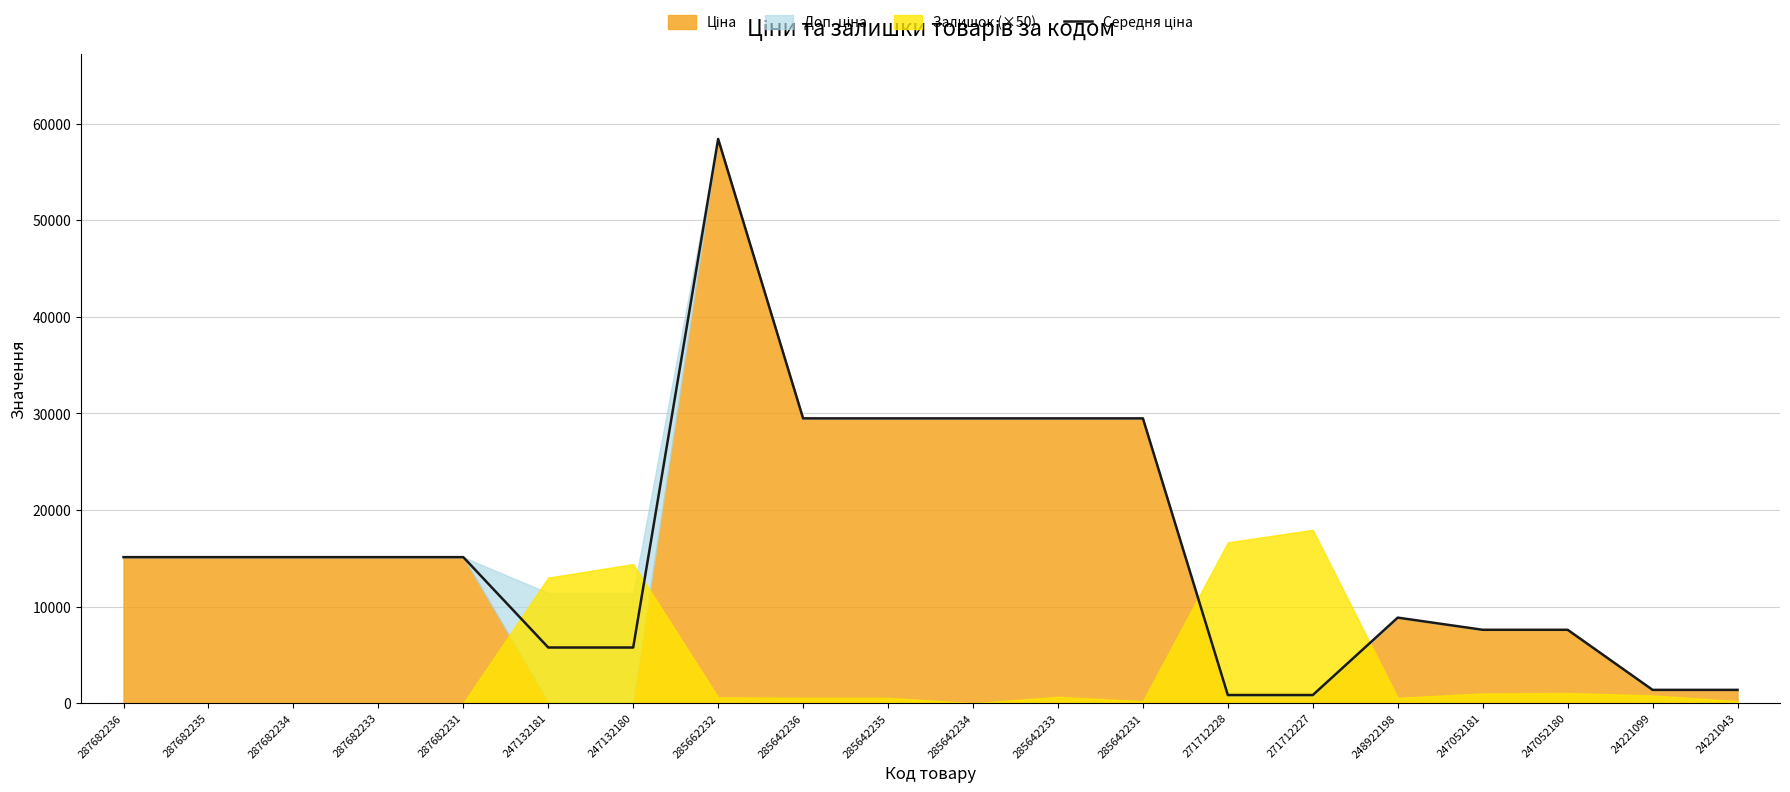

Rank the categories by value from lowest to highest.

271712228, 271712227, 24221099, 24221043, 247132181, 247132180, 247052181, 247052180, 248922198, 287682236, 287682235, 287682234, 287682233, 287682231, 285642236, 285642235, 285642234, 285642233, 285642231, 285662232